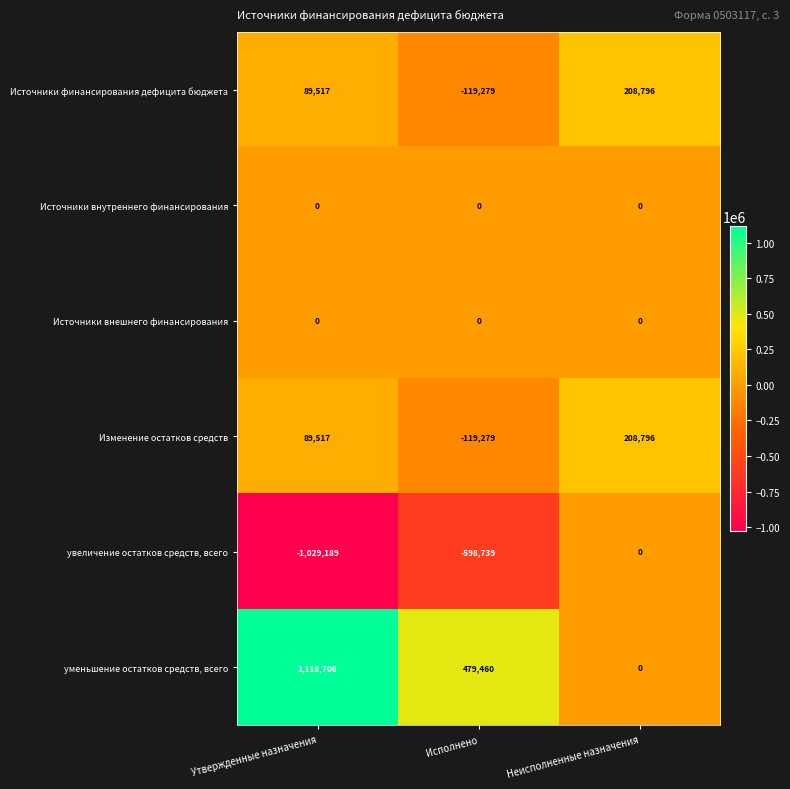

List the labels in order of уменьшение остатков средств, всего value, largest first.

Утвержденные назначения, Исполнено, Неисполненные назначения